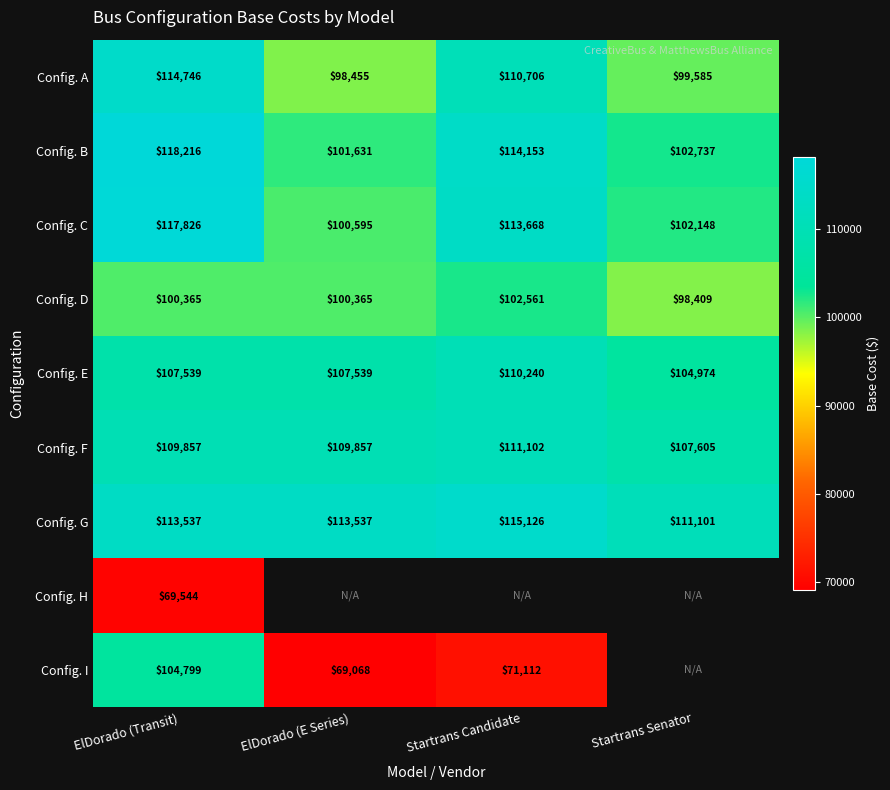

At which category is the sum across all series the highest?

ElDorado (Transit)